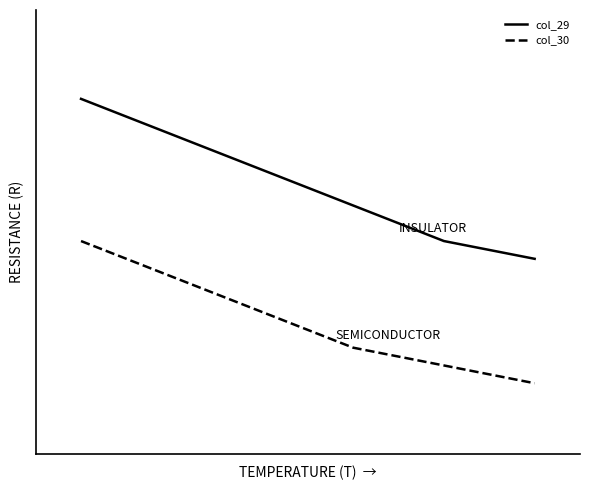

What is the difference between the second highest and minimum values in the col_30 series?

6